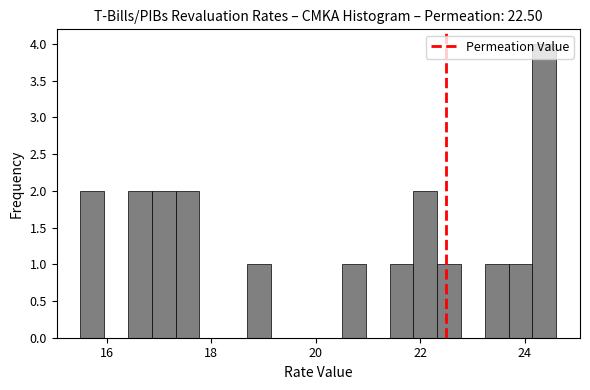

Read against the x-axis, roughly where is the centre of the tallest bar?

24.4